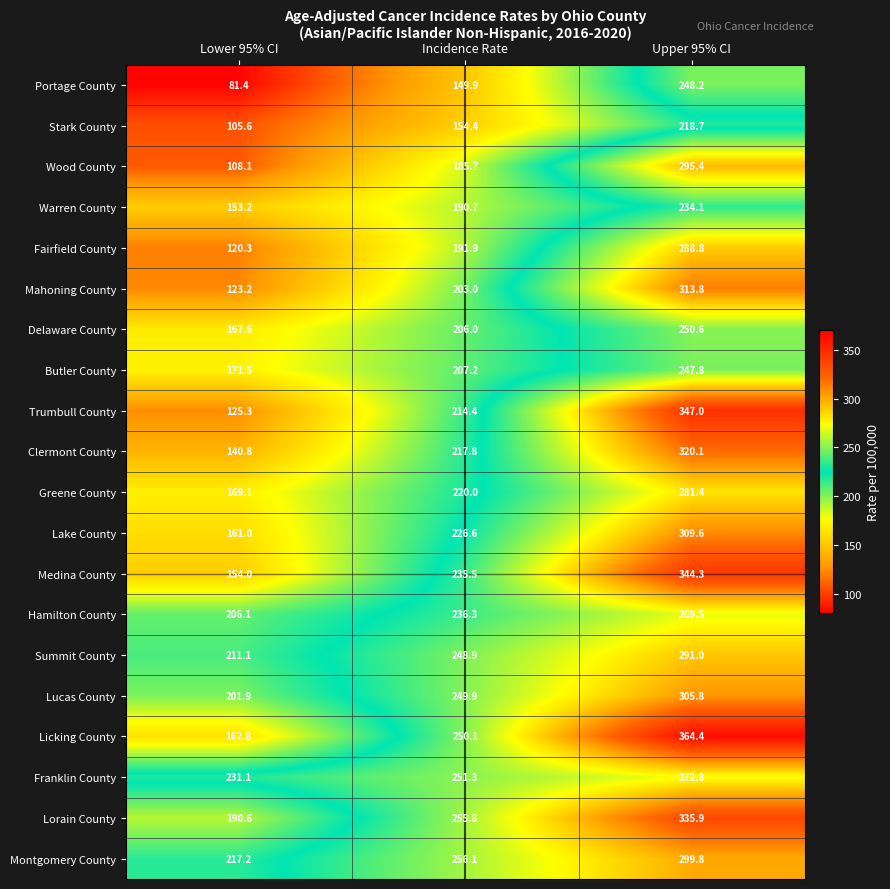

Which series changed the most between Lower 95% CI and Incidence Rate?

Trumbull County